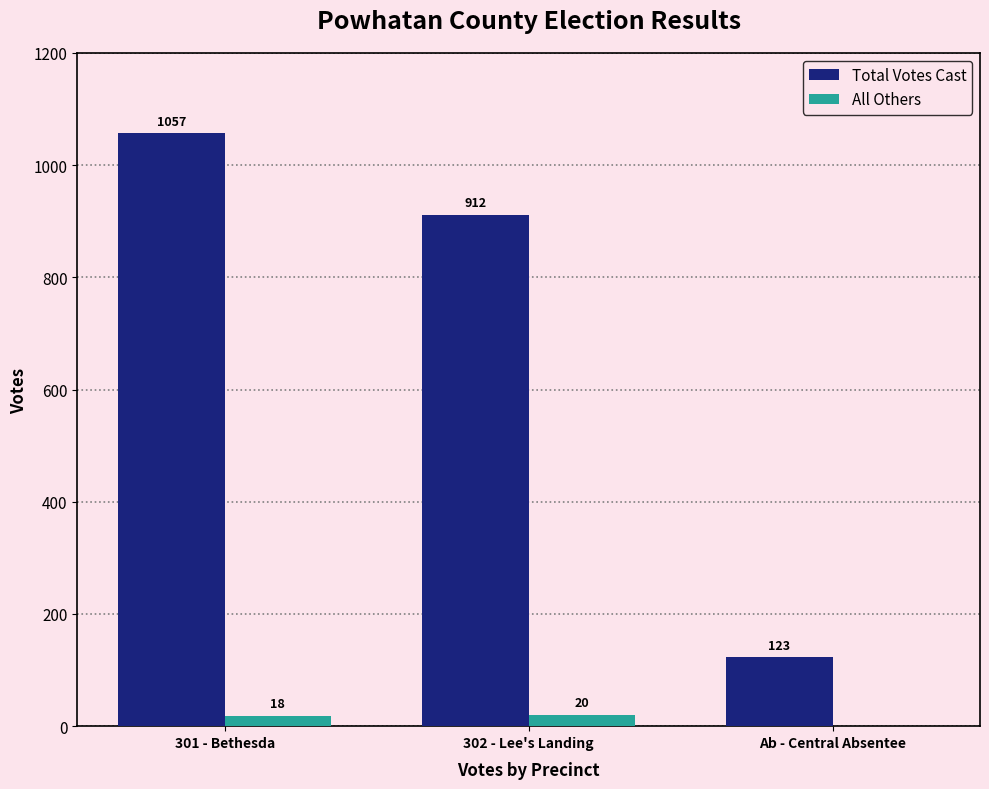

Which series has the largest total across all categories?

Total Votes Cast